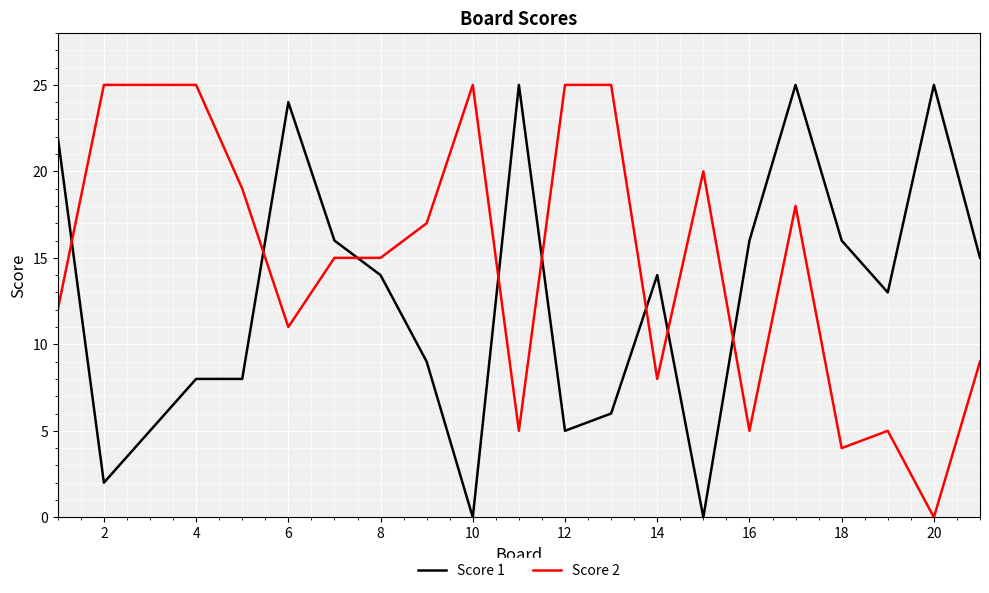

List the series in order of their overall mean, lowest first.

Score 1, Score 2